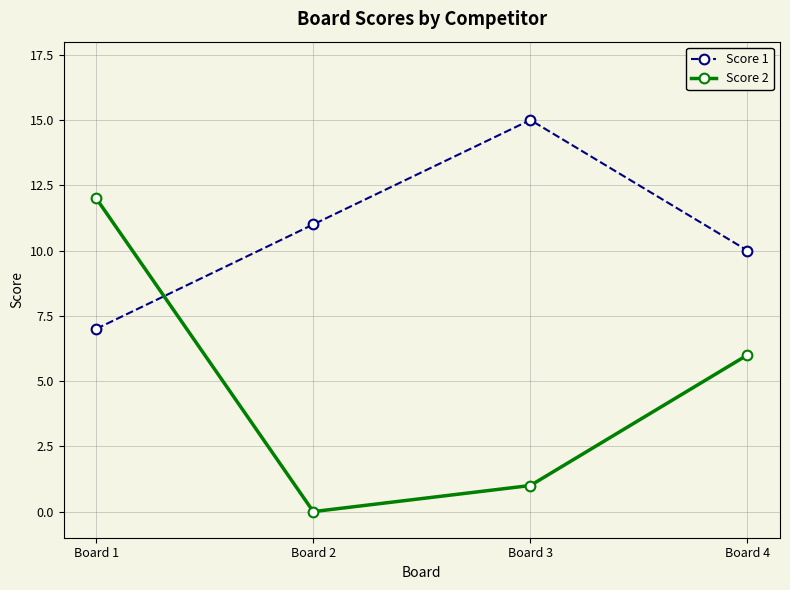

Reading right to left, list all the values displayed in this chart.

Score 1: 10	15	11	7
Score 2: 6	1	0	12